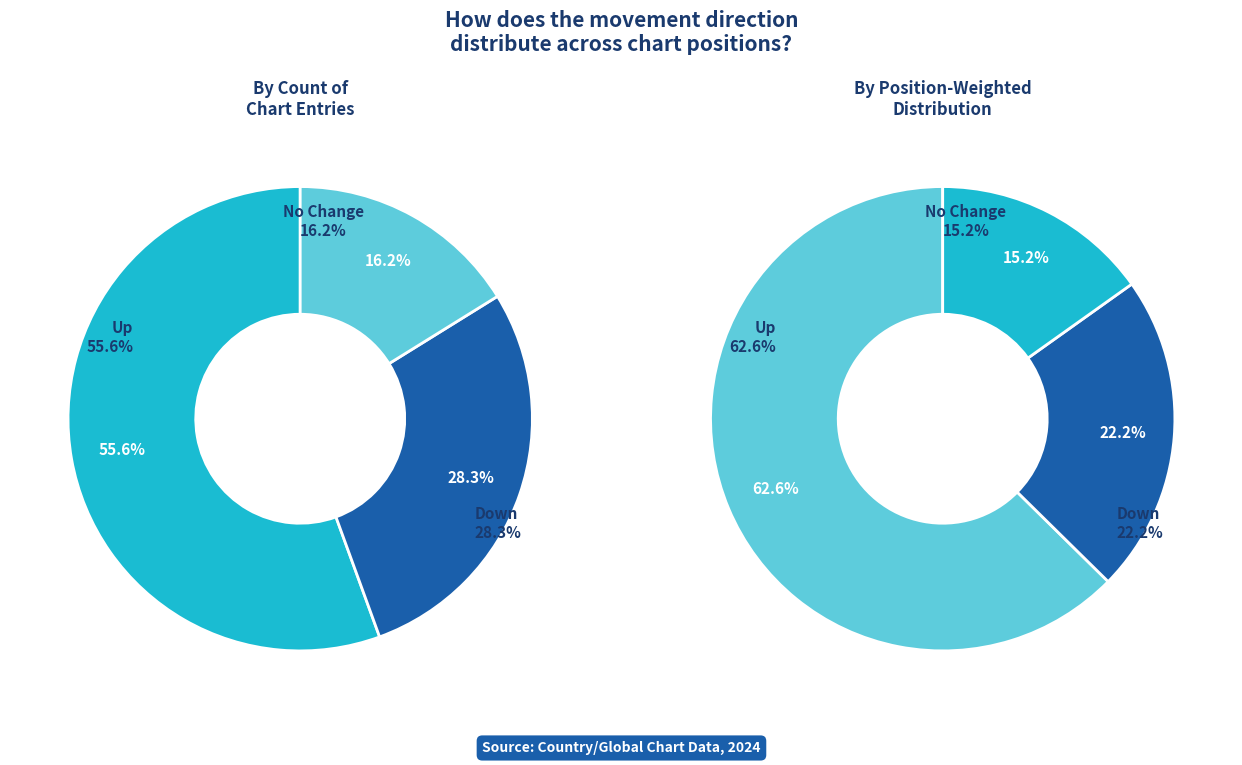

How much of the chart is everything except down?

71.7%